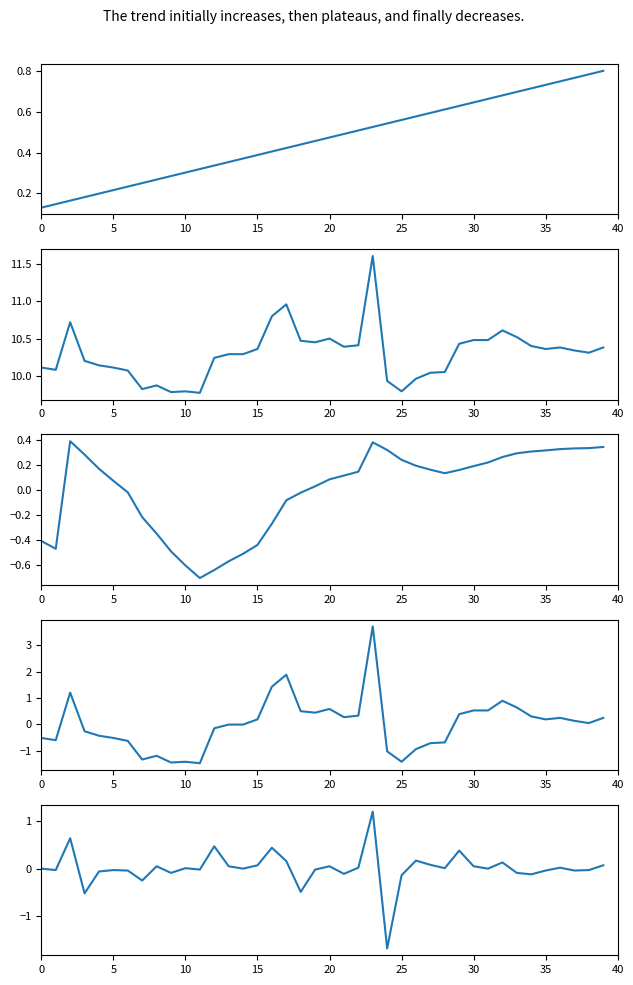

Which label corresponds to the largest value in the chart?

23